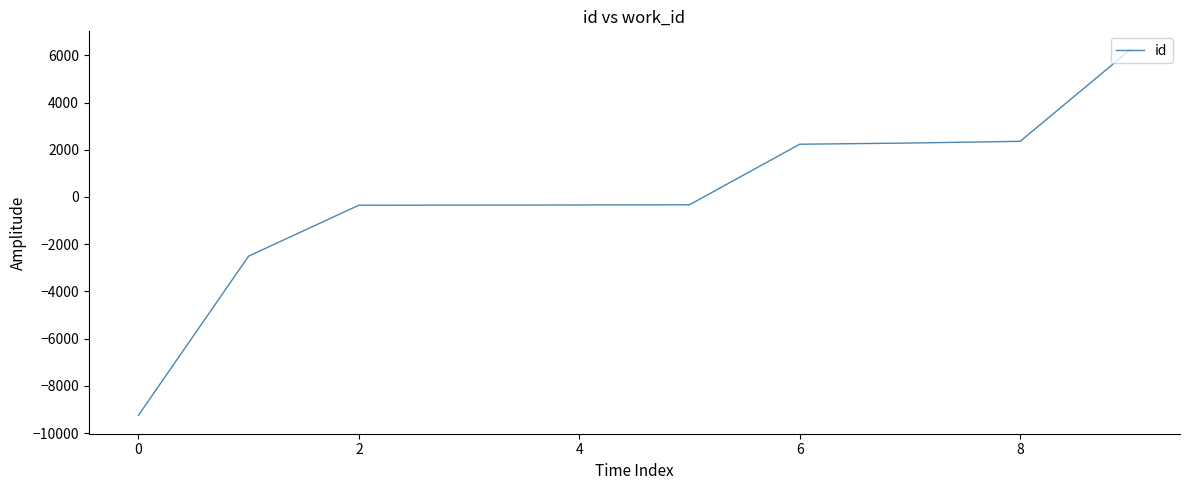

What is the maximum value shown in the chart?

6241.7